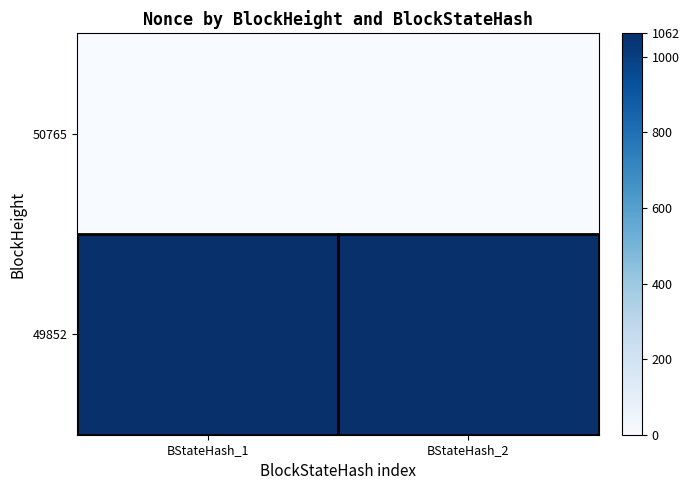

What is the maximum value shown in the chart?

1062